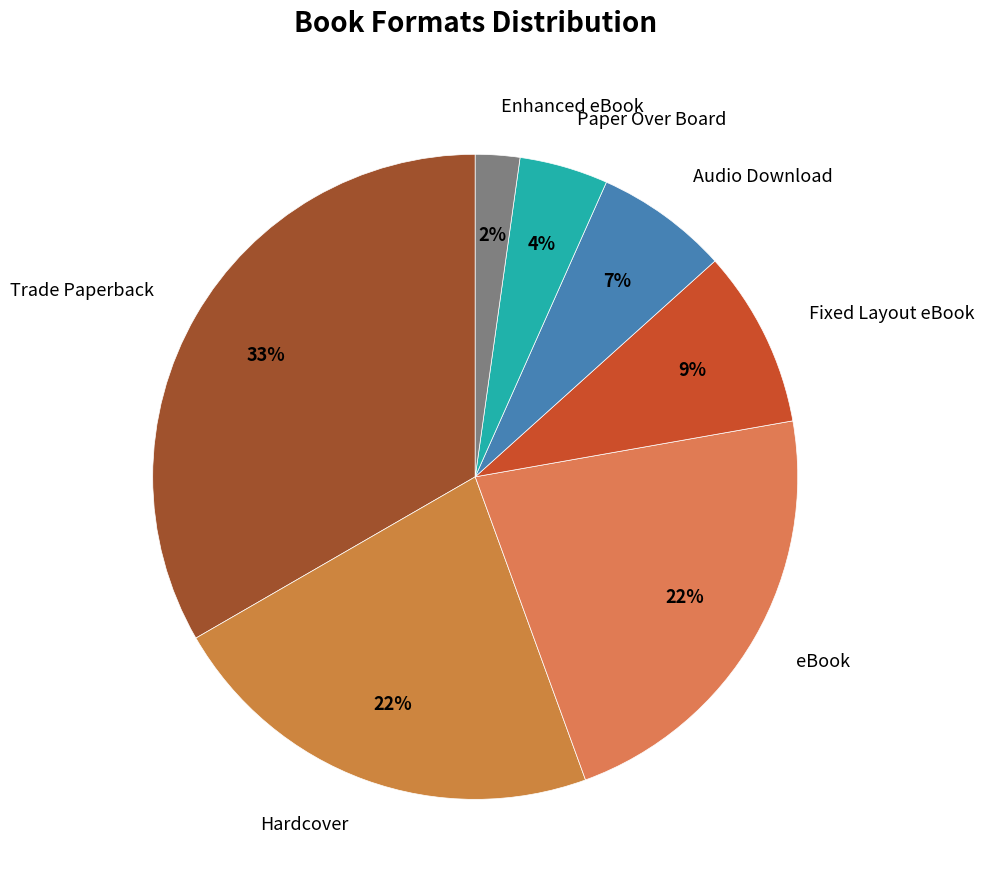

Is there a majority slice in this chart?

No